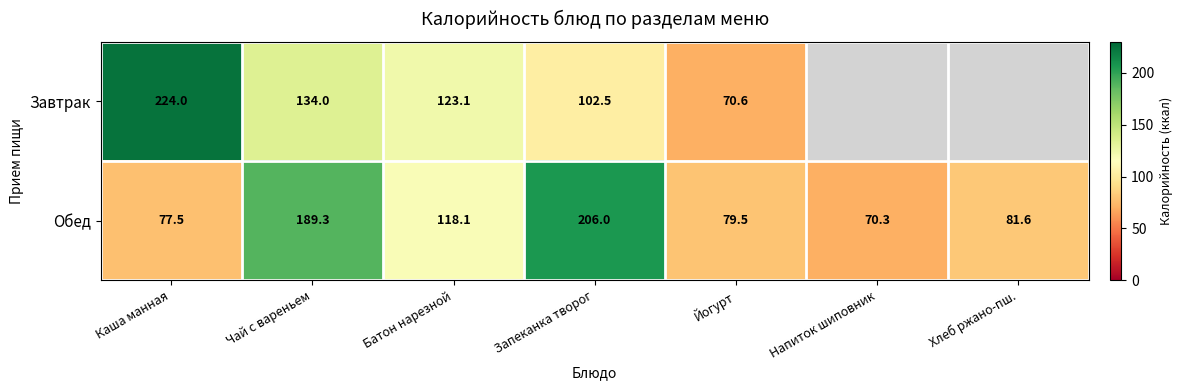

Where is Обед nearest to the value 138?

Батон нарезной